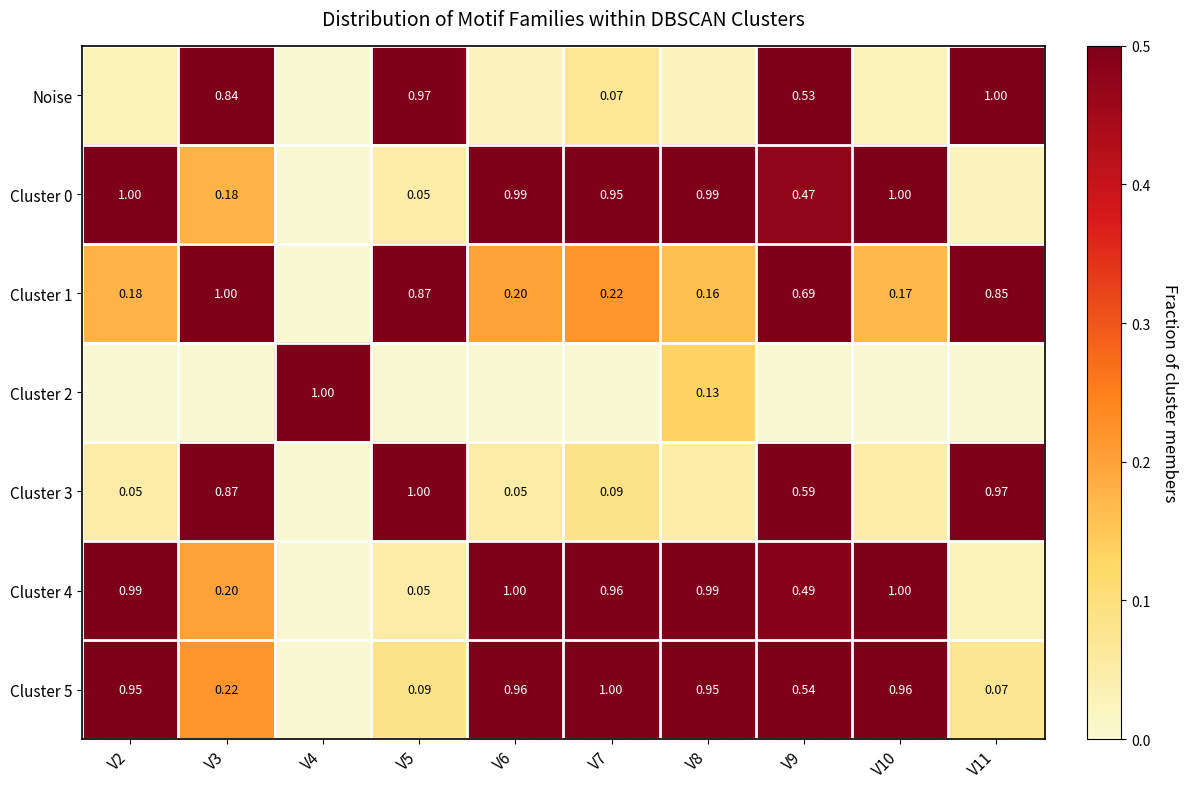

At which label does Cluster 1 reach its minimum?

V4